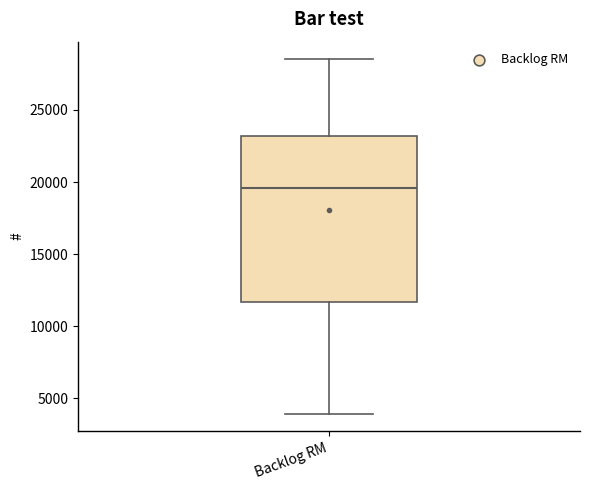

Transcribe this box plot: give where the median line is, the range the box spans, and where the two whiskers end, as read against the y-axis. The values are not printed on the chart, so give them approximately, as read against the axis.

median 19500, box 11500 to 23000, whiskers 4000 to 28500